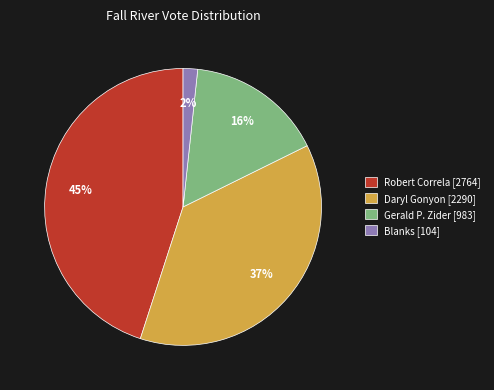

What is the ratio of the value at Robert Correla [2764] to the value at Daryl Gonyon [2290]?

1.2